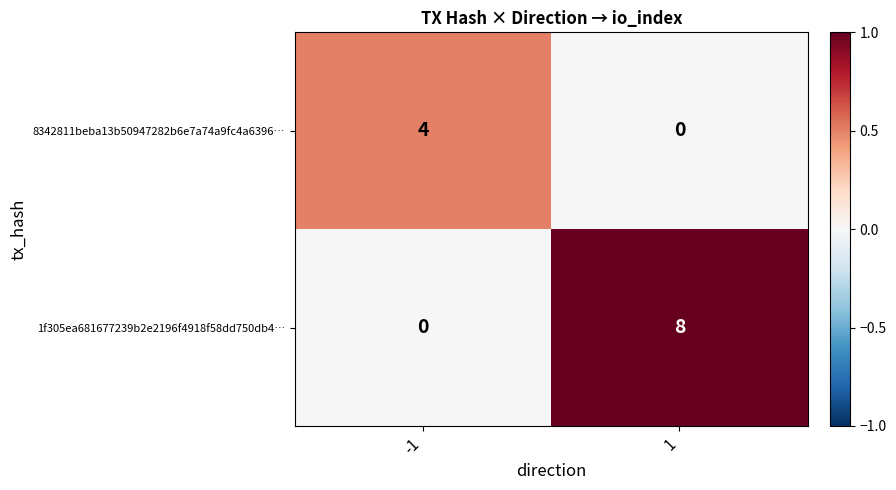

What is the highest value of the 8342811beba13b50947282b6e7a74a9fc4a6396… series?

4